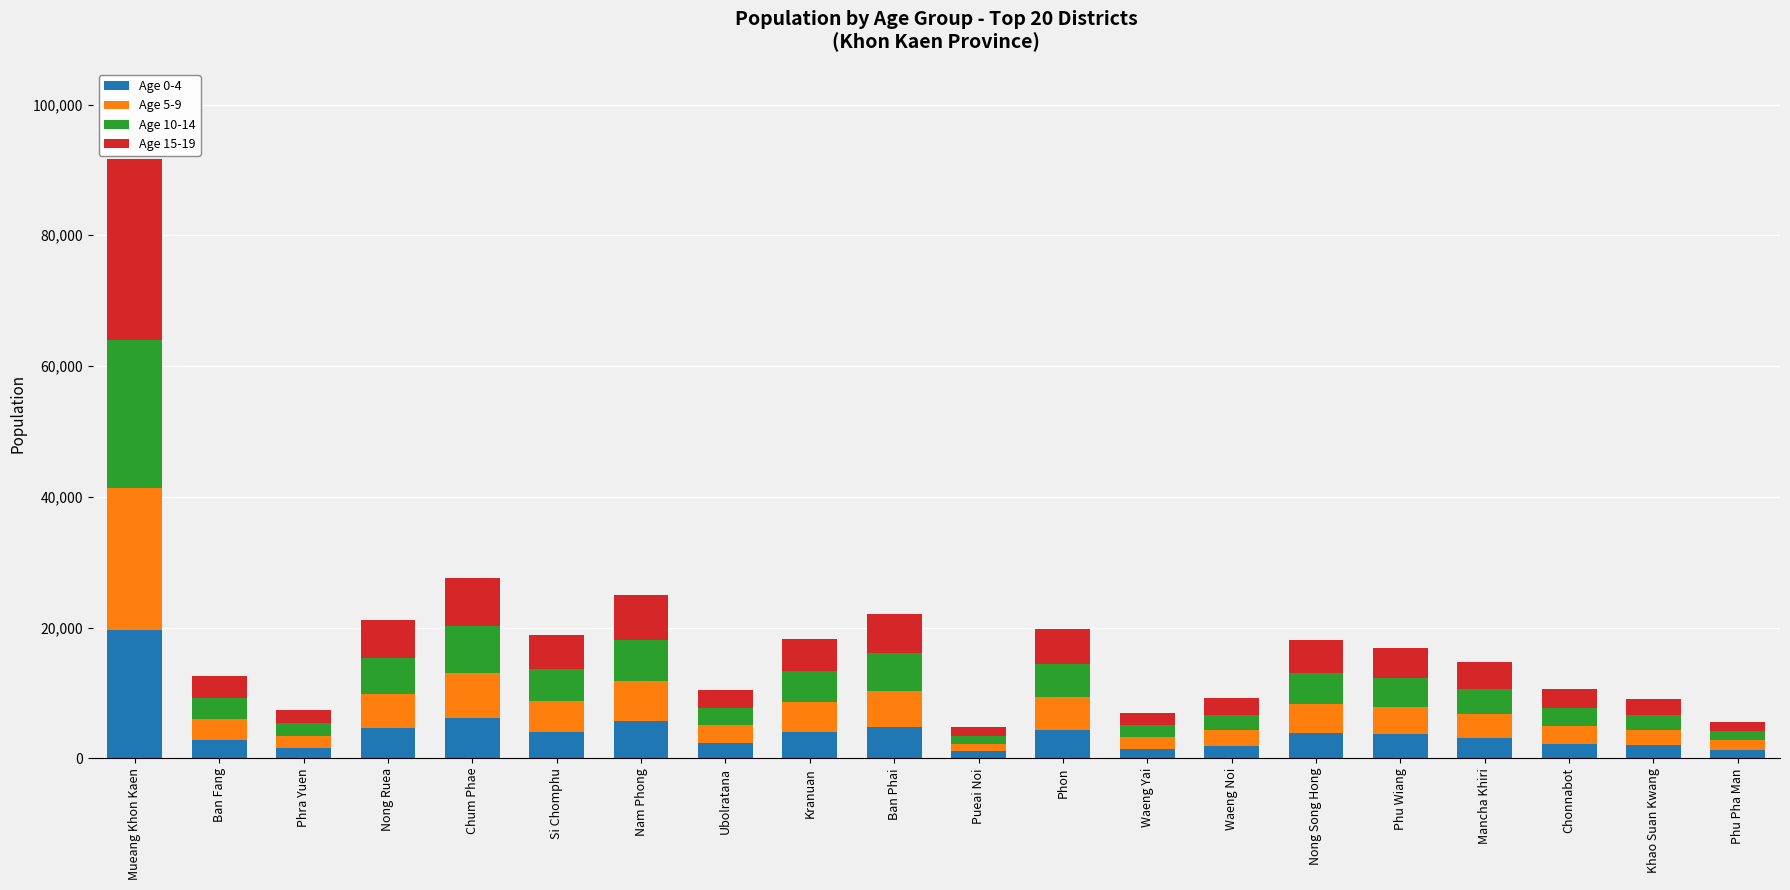

At which label does Age 0-4 reach its peak?

Mueang Khon Kaen